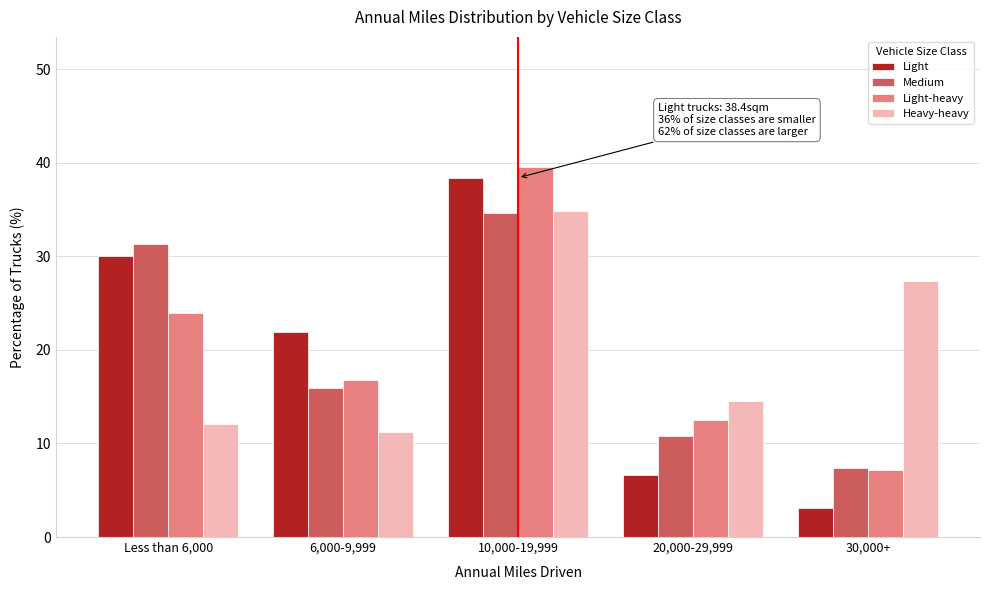

Reading left to right, list all the values displayed in this chart.

Light: Less than 6,000=30.0	6,000-9,999=21.9	10,000-19,999=38.4	20,000-29,999=6.6	30,000+=3.1
Medium: Less than 6,000=31.3	6,000-9,999=15.9	10,000-19,999=34.6	20,000-29,999=10.8	30,000+=7.4
Light-heavy: Less than 6,000=23.9	6,000-9,999=16.8	10,000-19,999=39.6	20,000-29,999=12.5	30,000+=7.2
Heavy-heavy: Less than 6,000=12.1	6,000-9,999=11.2	10,000-19,999=34.8	20,000-29,999=14.5	30,000+=27.4